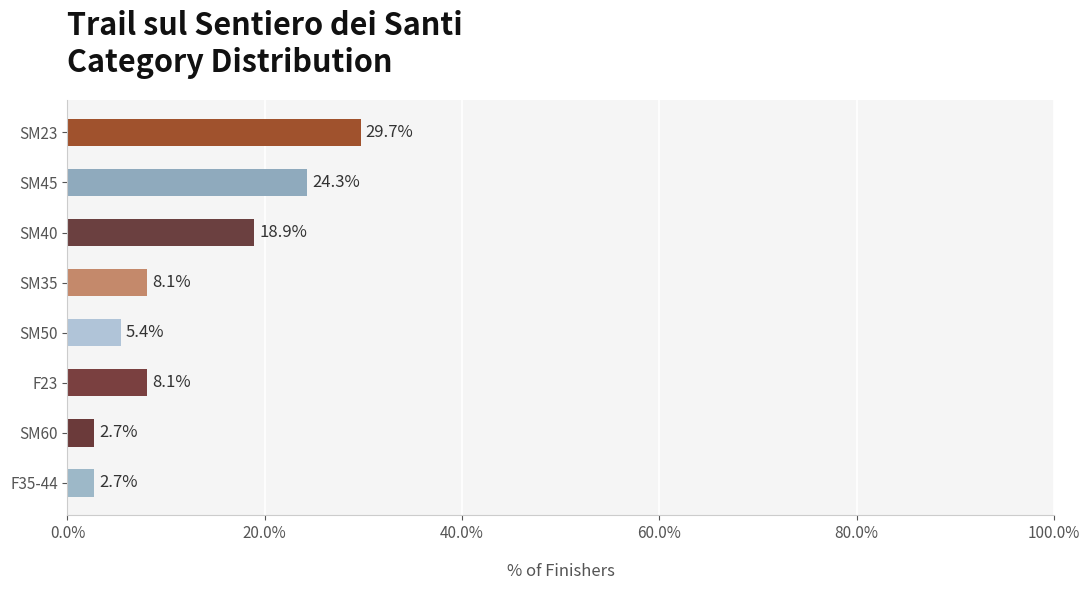

Does the chart contain any negative values?

No